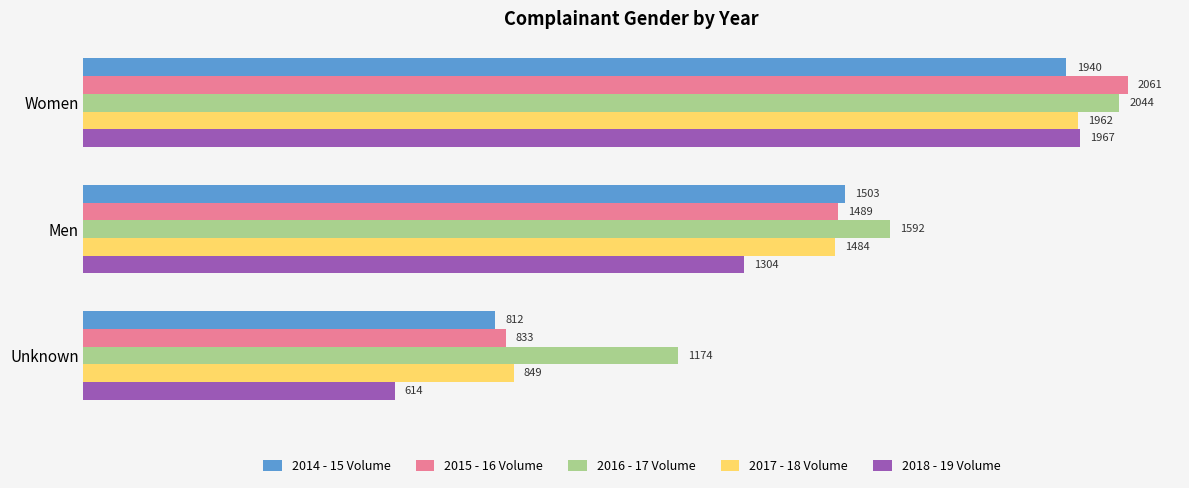

Where is 2015 - 16 Volume nearest to the value 1447?

Men